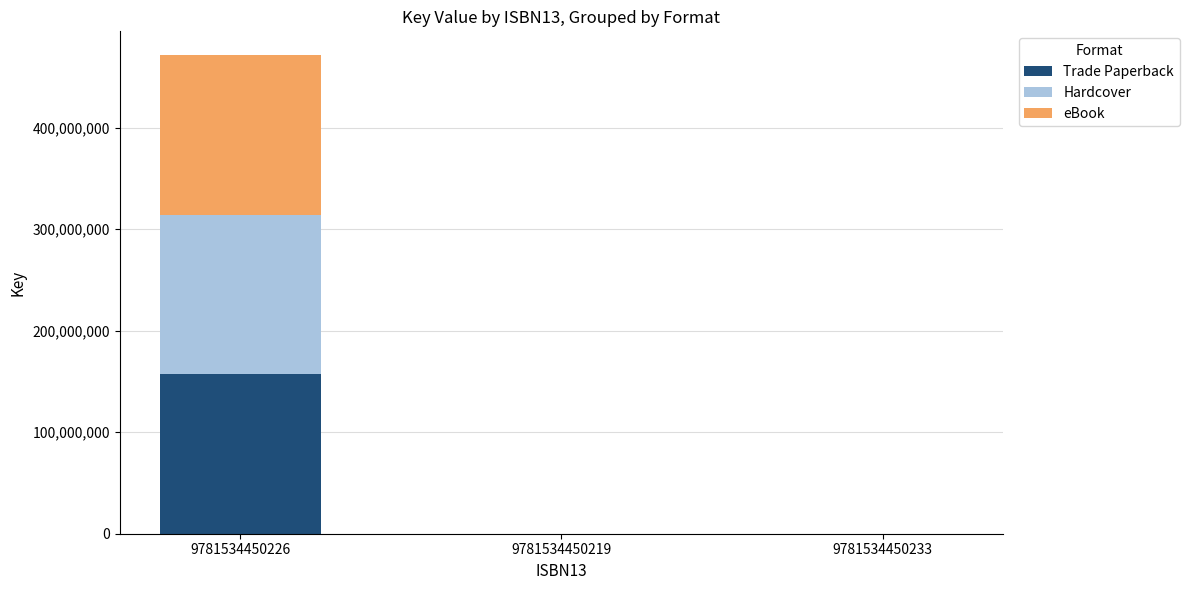

At which category is the sum across all series the highest?

9781534450226